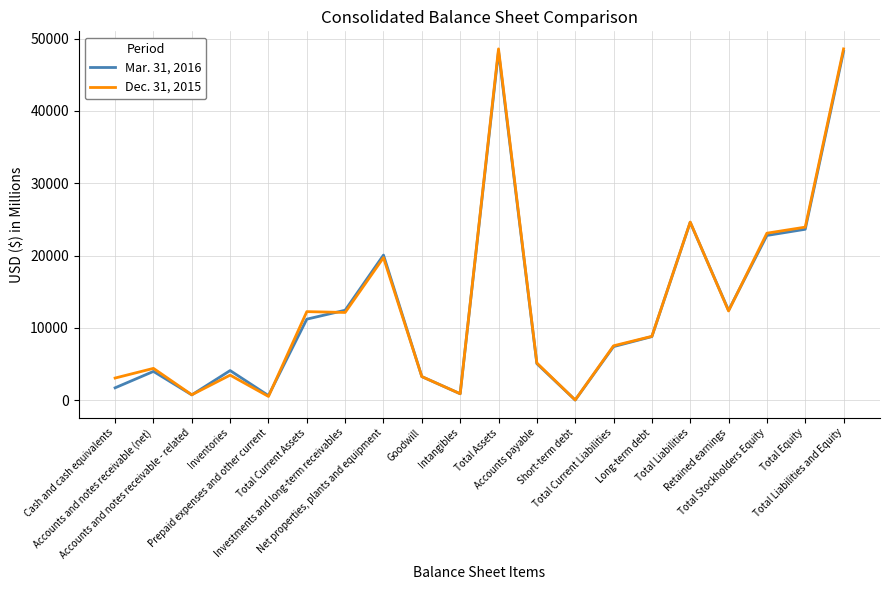

Rank the series by their maximum value, from highest to lowest.

Dec. 31, 2015, Mar. 31, 2016